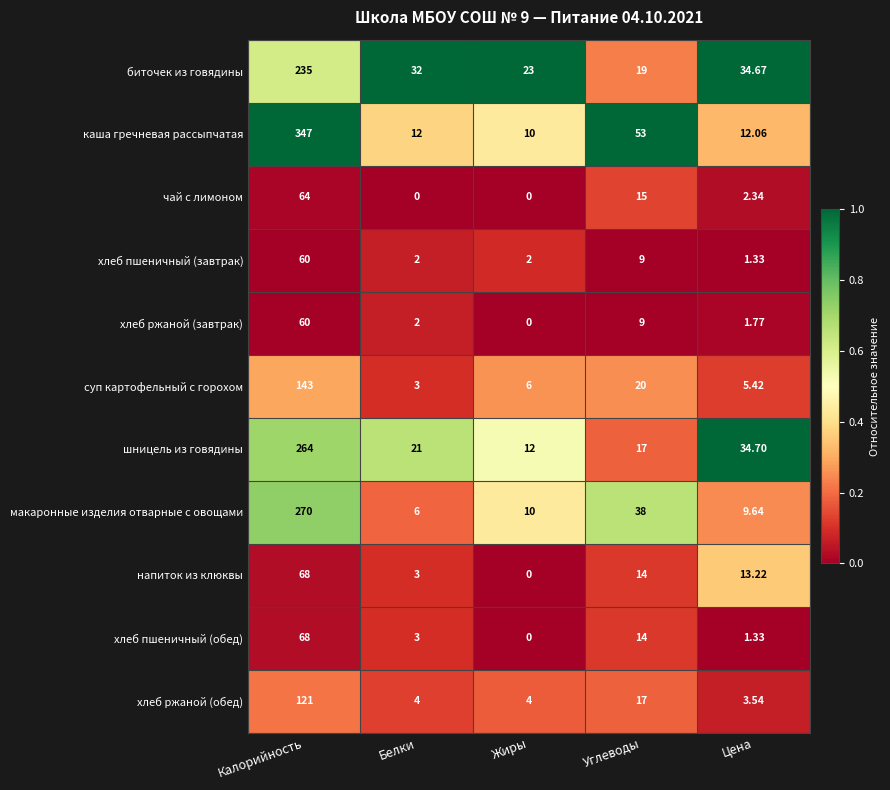

How many distinct data groups are displayed?

11